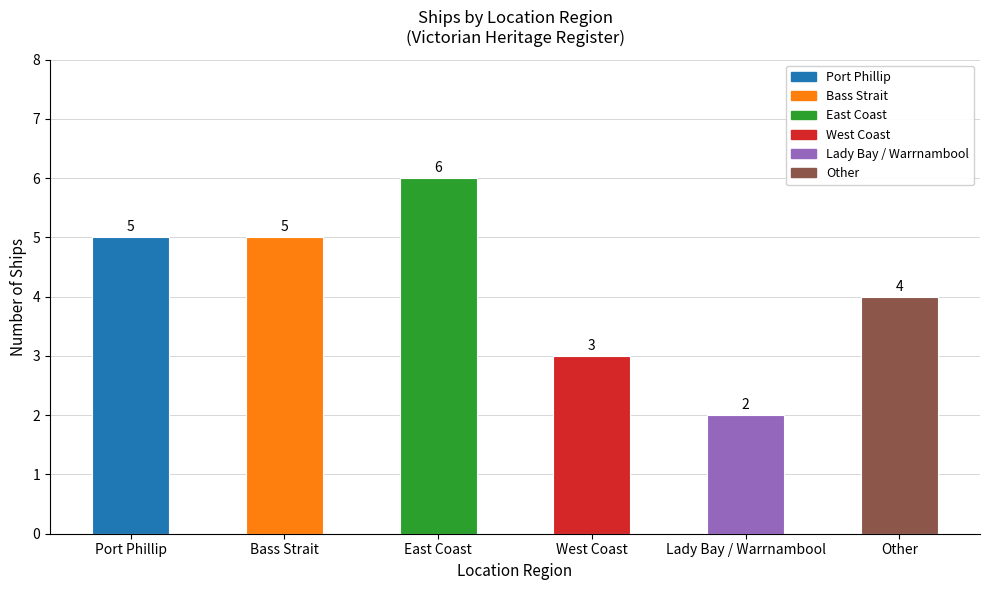

Which label corresponds to the largest value in the chart?

East Coast